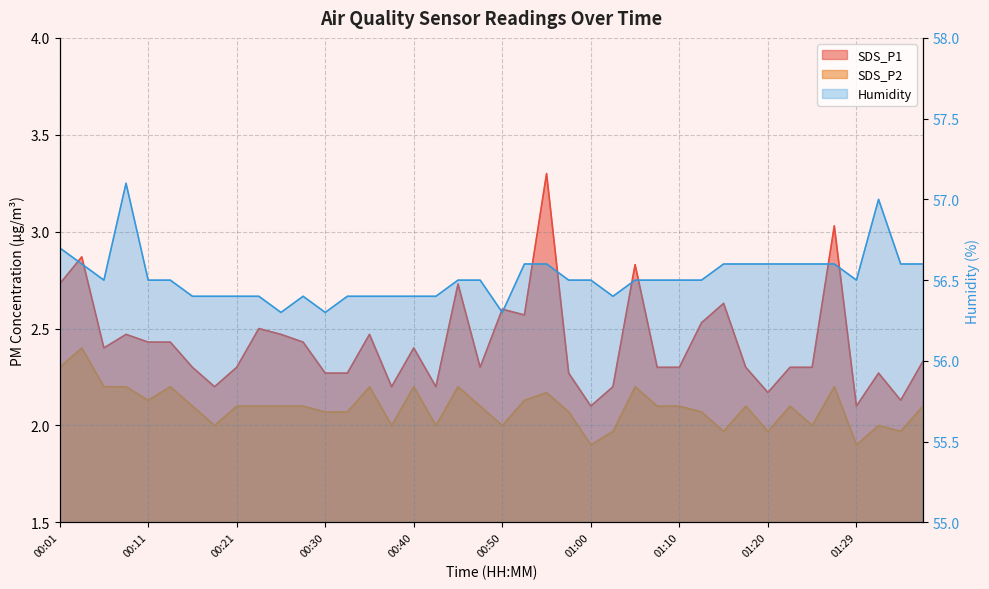

What is the maximum value for SDS_P2?

2.4